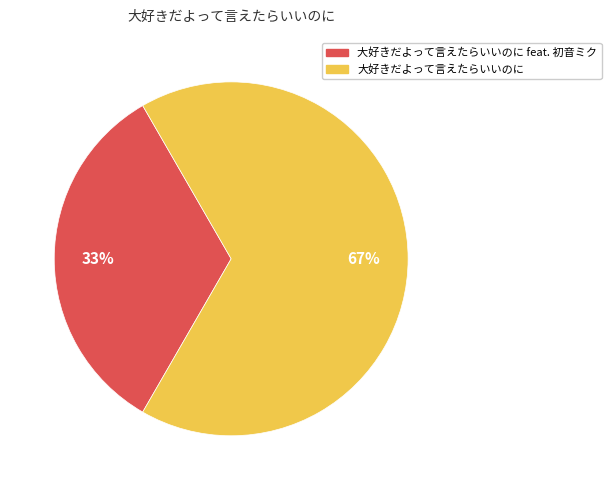

Which slice is the largest?

大好きだよって言えたらいいのに